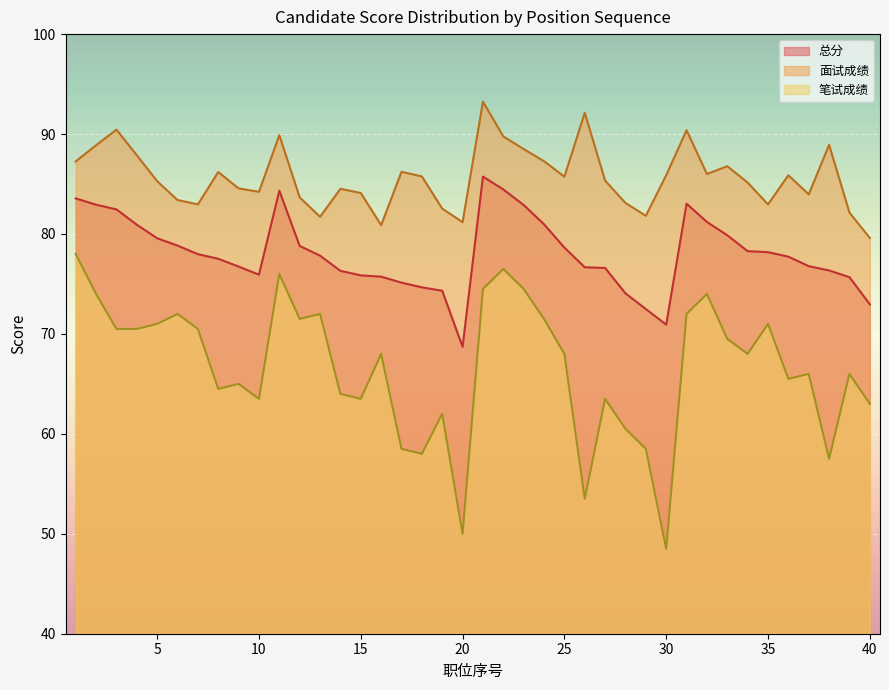

What is the spread (max minus min) of values at 36?

20.4